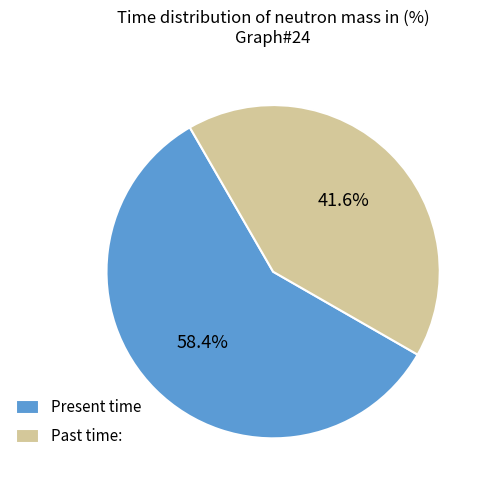

Is there a majority slice in this chart?

Yes